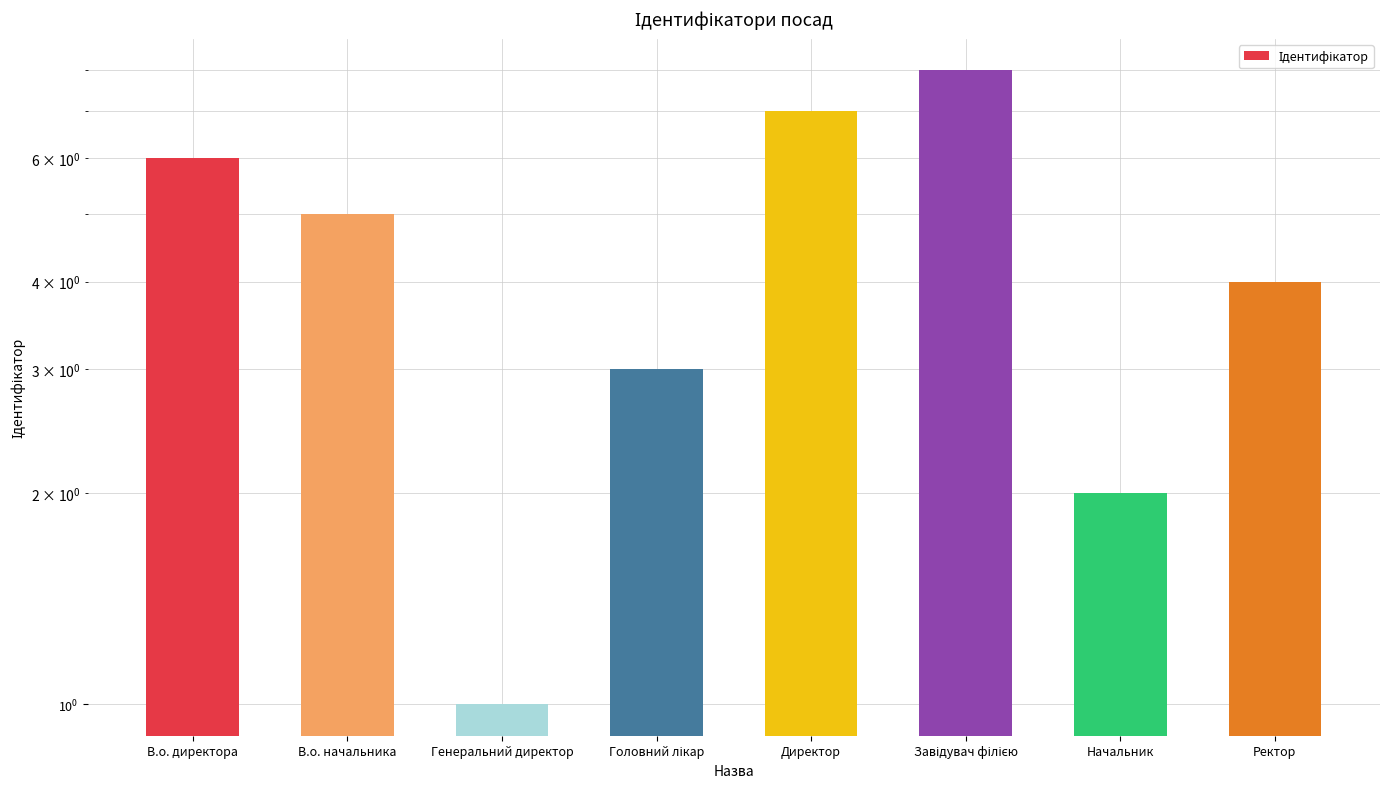

The chart shows a value of 7 at Директор. True or false?

True